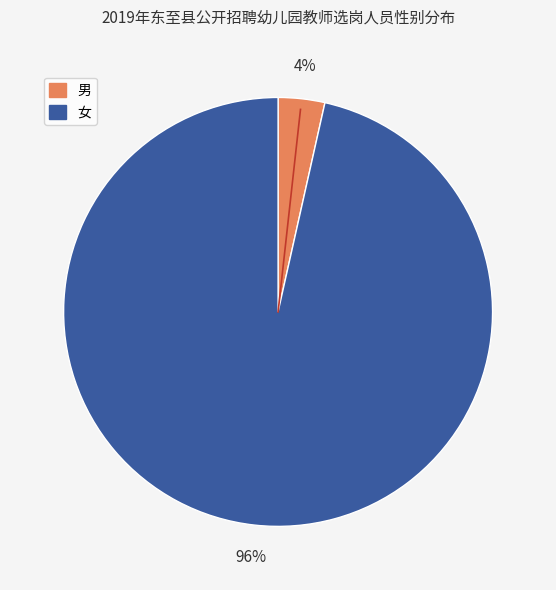

Which slice is the smallest?

男